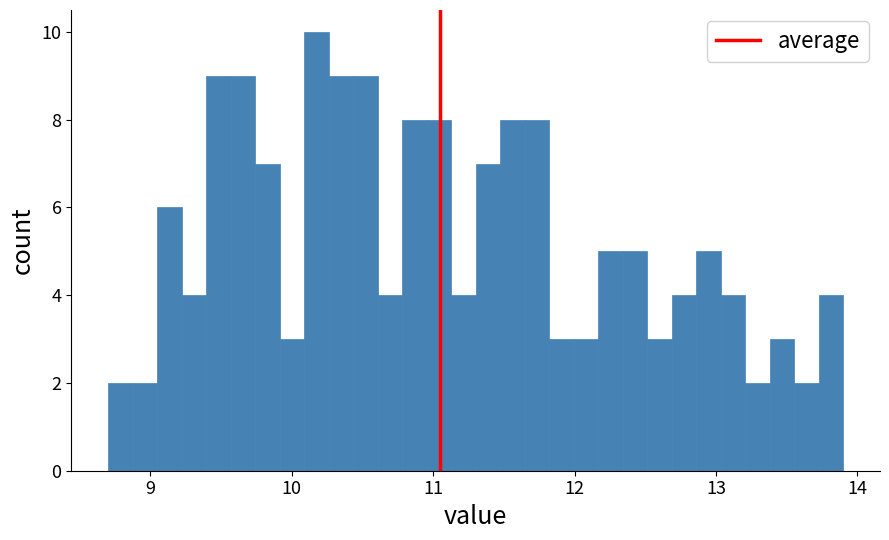

Read against the x-axis, roughly where is the centre of the tallest bar?

10.2